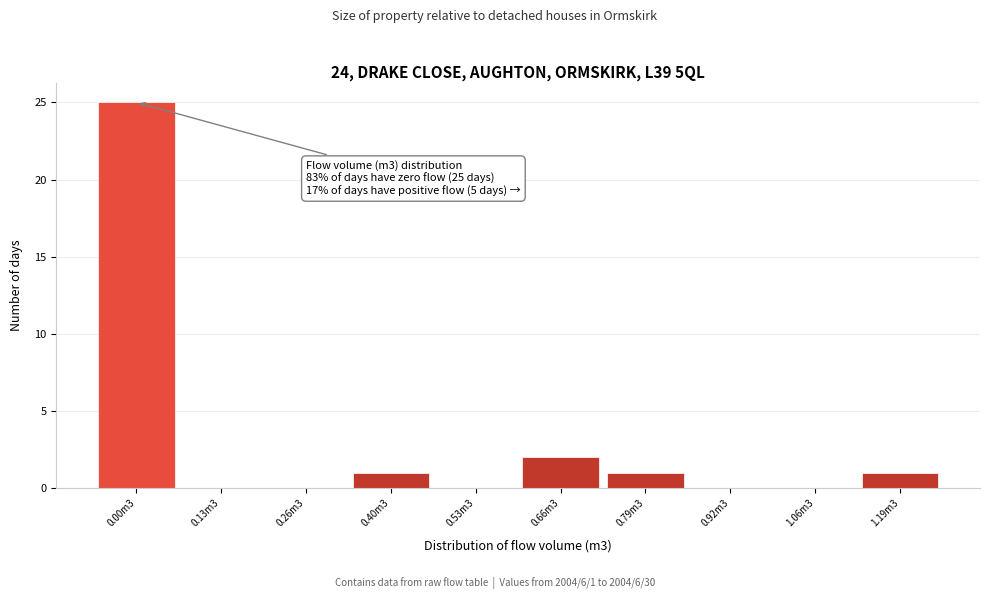

Reading left to right, extract all data points from this chart.

0.00m3=25	0.13m3=0	0.26m3=0	0.40m3=1	0.53m3=0	0.66m3=2	0.79m3=1	0.92m3=0	1.06m3=0	1.19m3=1